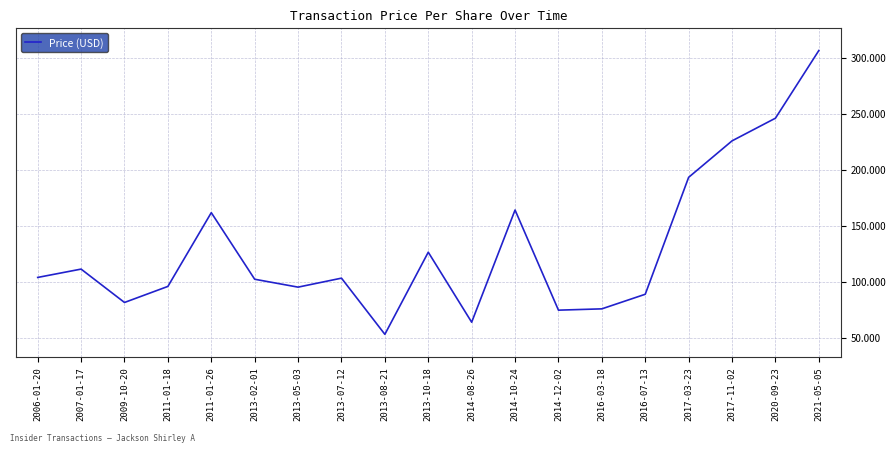

How many lines are shown in the chart?

1